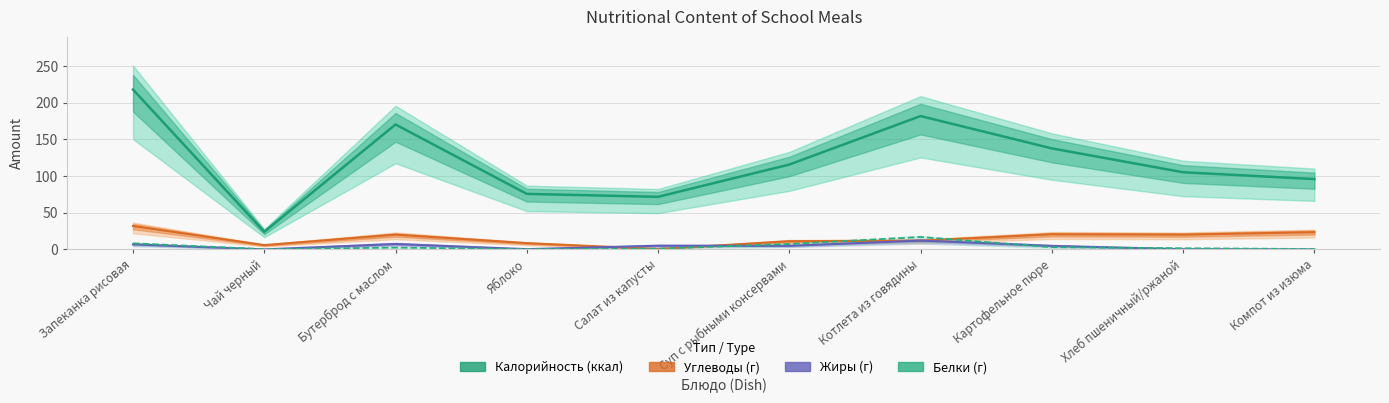

Reading right to left, transcribe all the data shown in this chart.

Калорийность (ккал): Компот из изюма=95.9	Хлеб пшеничный/ржаной=105.2	Картофельное пюре=137.7	Котлета из говядины=181.8	Суп с рыбными консервами=115.7	Салат из капусты=71.7	Яблоко=75.7	Бутерброд с маслом=170.3	Чай черный=24.0	Запеканка рисовая=218.0
Углеводы (г): Компот из изюма=23.5	Хлеб пшеничный/ржаной=20.1	Картофельное пюре=20.6	Котлета из говядины=11.9	Суп с рыбными консервами=11.2	Салат из капусты=0.5	Яблоко=8.5	Бутерброд с маслом=20.1	Чай черный=5.8	Запеканка рисовая=31.9
Жиры (г): Компот из изюма=0.0	Хлеб пшеничный/ржаной=0.3	Картофельное пюре=4.8	Котлета из говядины=12.0	Суп с рыбными консервами=4.9	Салат из капусты=5.0	Яблоко=0.3	Бутерброд с маслом=7.3	Чай черный=0.0	Запеканка рисовая=6.9
Белки (г): Компот из изюма=0.5	Хлеб пшеничный/ржаной=1.6	Картофельное пюре=3.0	Котлета из говядины=16.9	Суп с рыбными консервами=7.4	Салат из капусты=1.0	Яблоко=0.4	Бутерброд с маслом=2.5	Чай черный=0.3	Запеканка рисовая=8.3